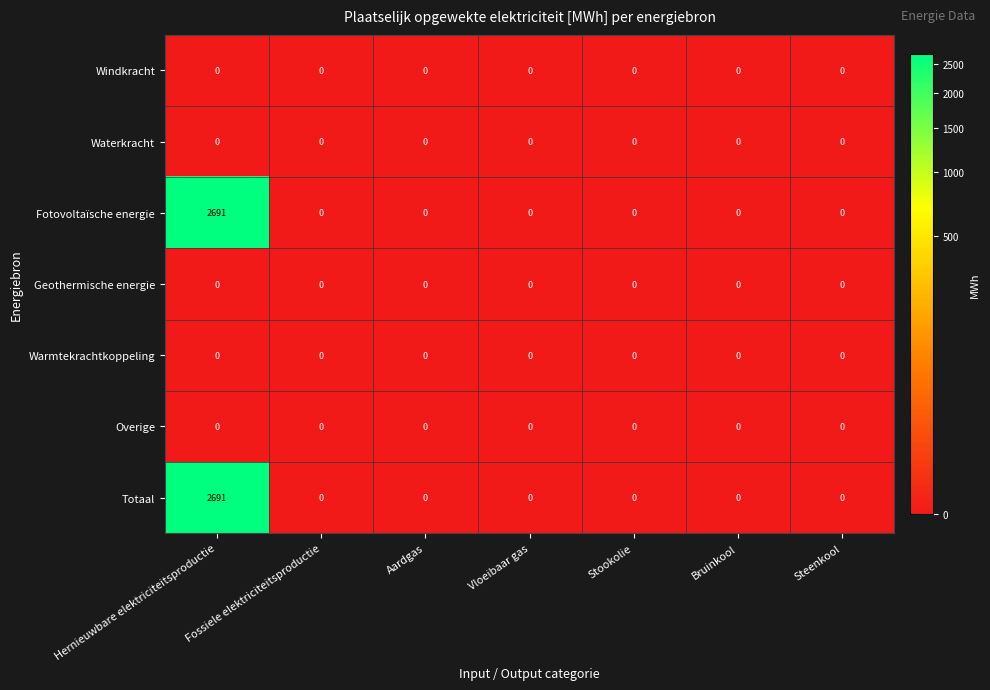

True or false: Warmtekrachtkoppeling has a value of 0 at Fossiele elektriciteitsproductie.

True